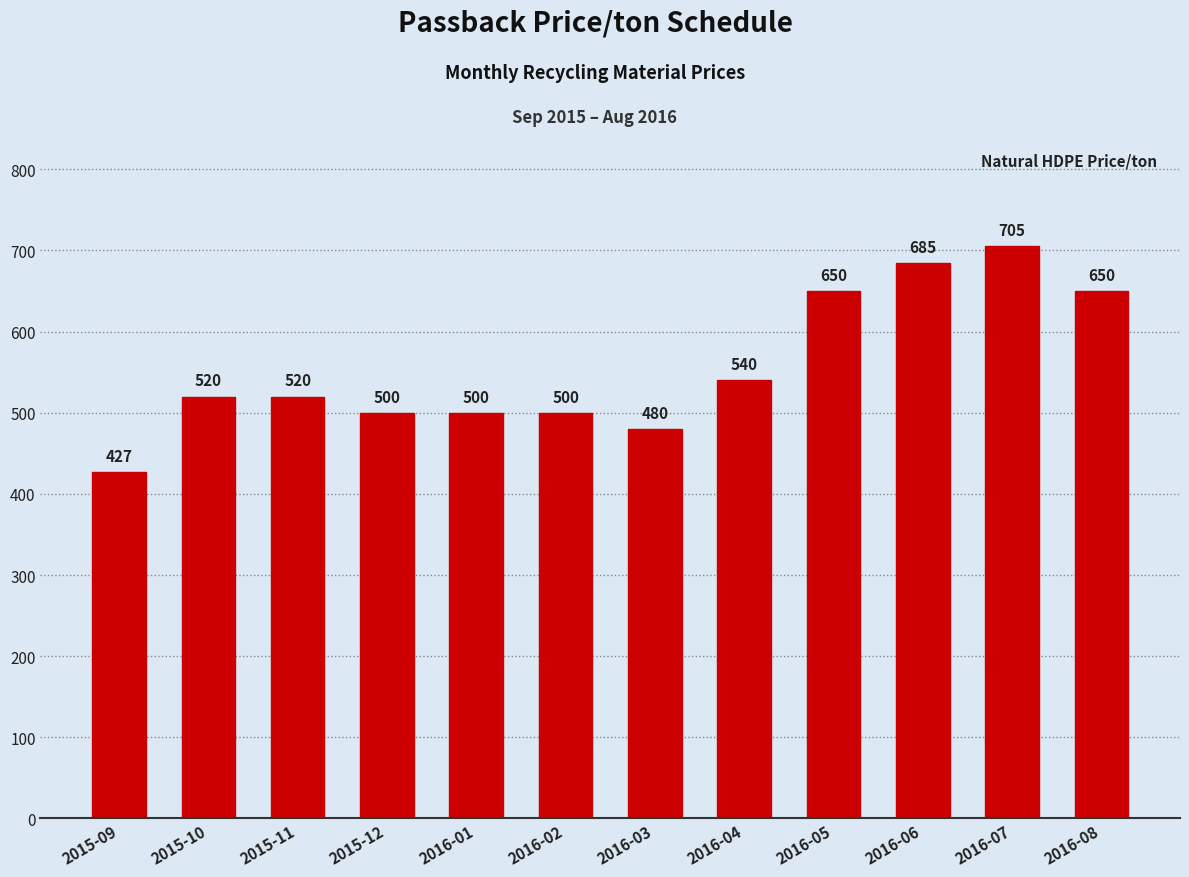

Which label corresponds to the largest value in the chart?

2016-07